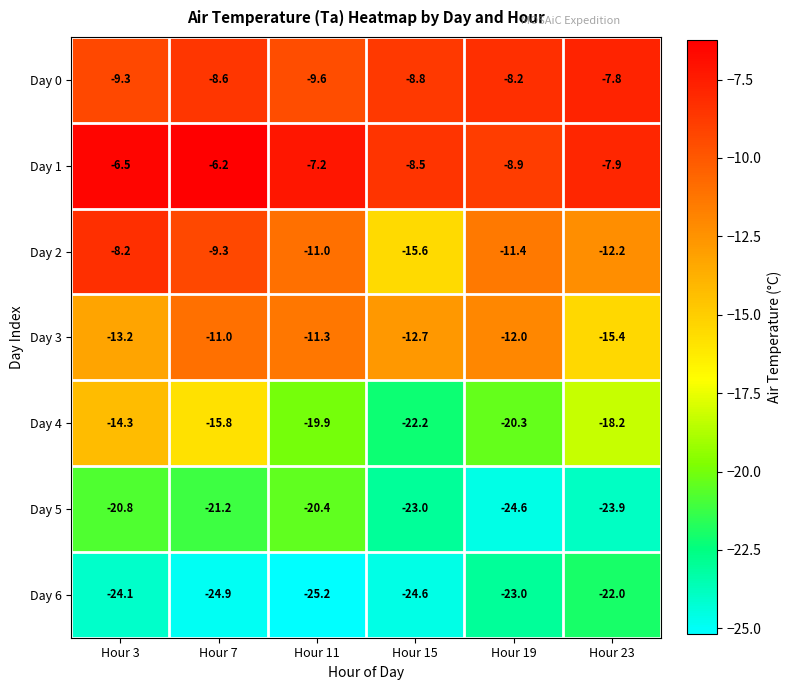

Rank the series at Hour 23 from highest to lowest value.

Day 0, Day 1, Day 2, Day 3, Day 4, Day 6, Day 5